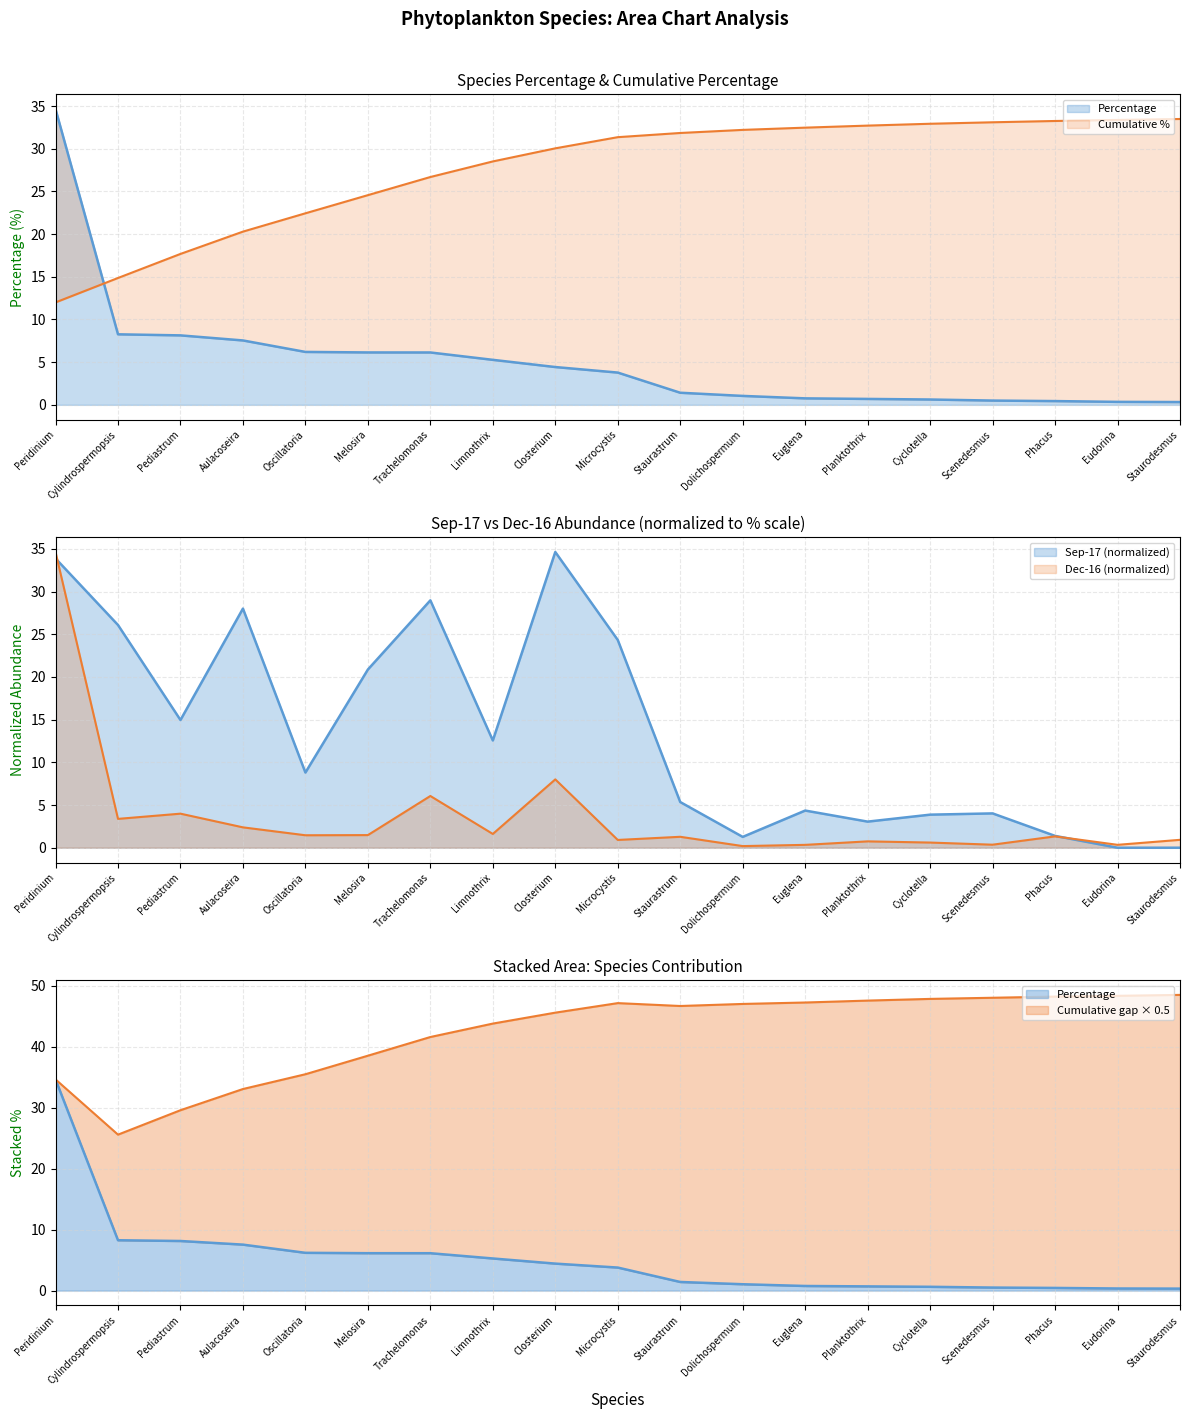

The Dec-16 series shows 5.2 at Closterium. True or false?

False